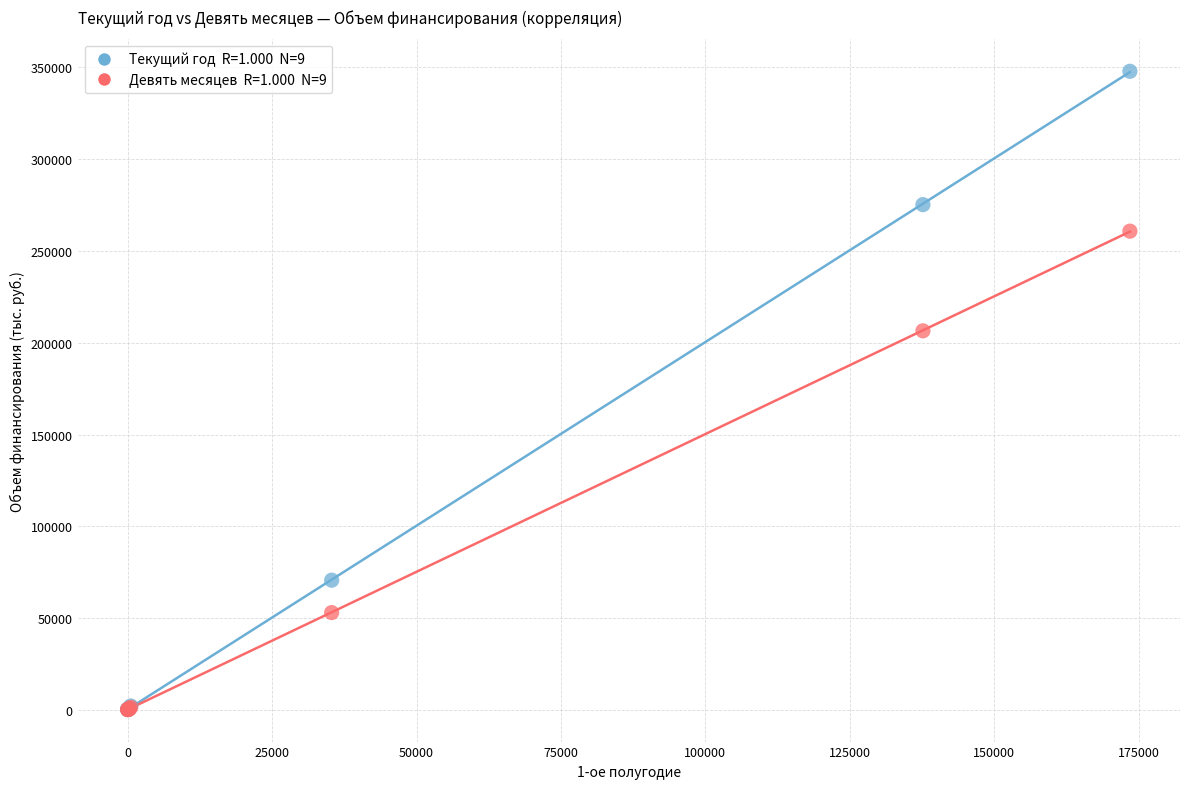

Across all series, what Y value is closest to 173991?

206499.3